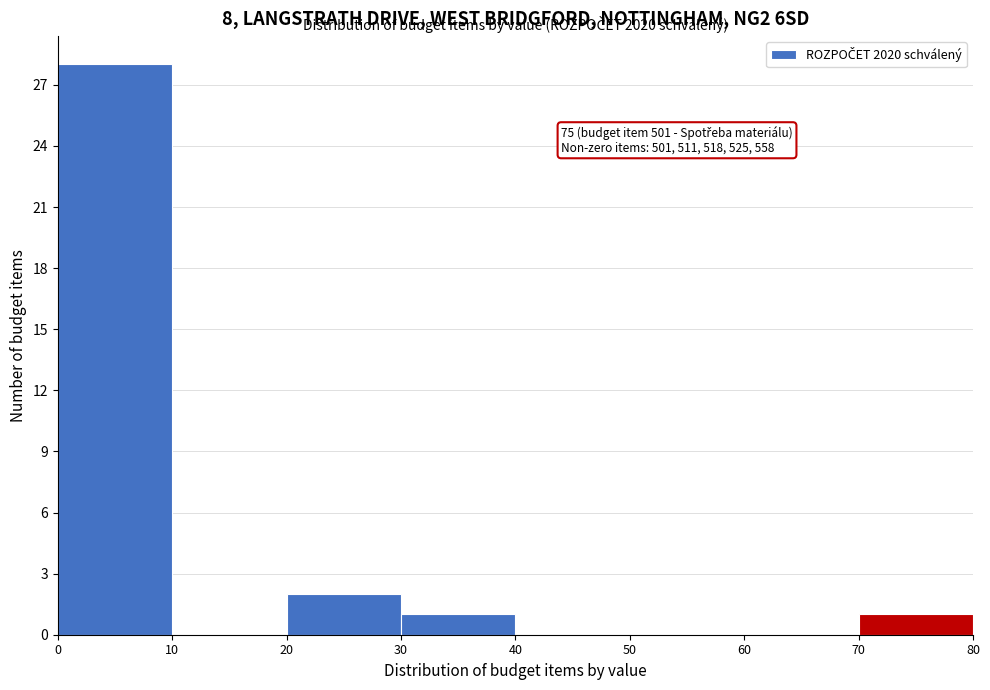

Which range on the x-axis has the tallest bar?

0 to 10